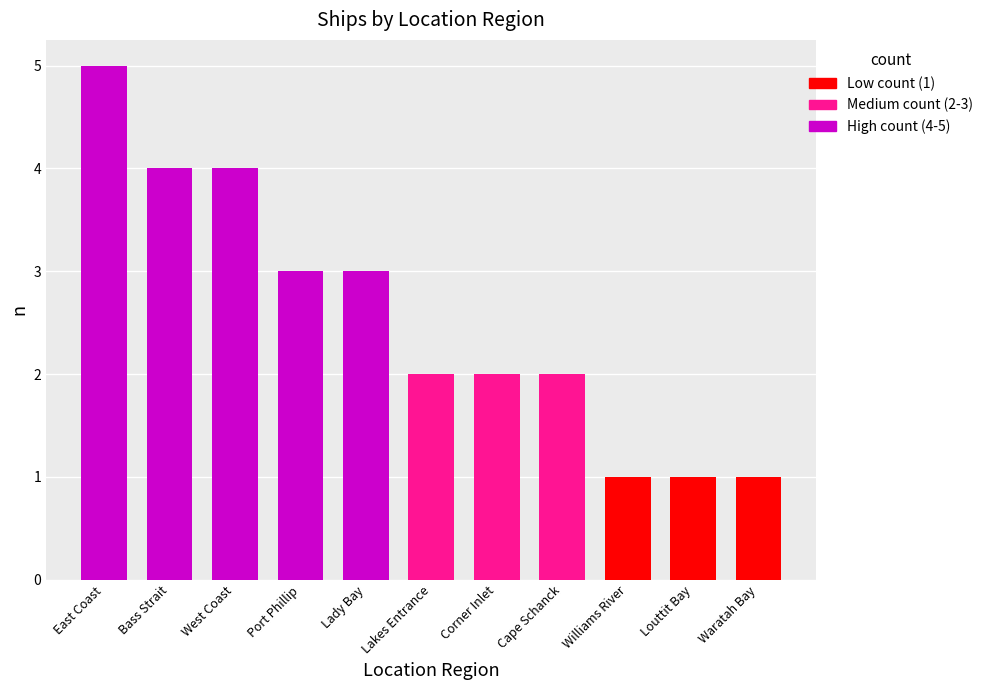

What is the label of the 11th bar from the right?

East Coast